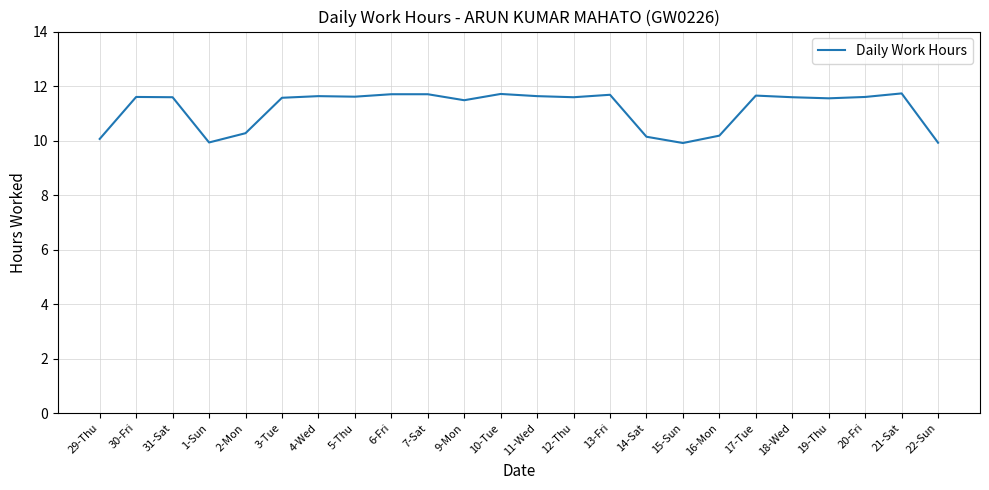

What is the change in value from 2-Mon to 21-Sat?

+1.5